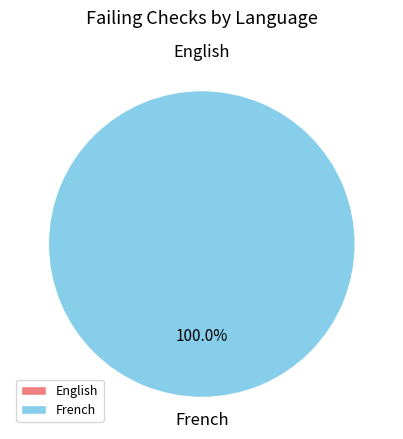

Is it true that English is 11% of the pie?

False